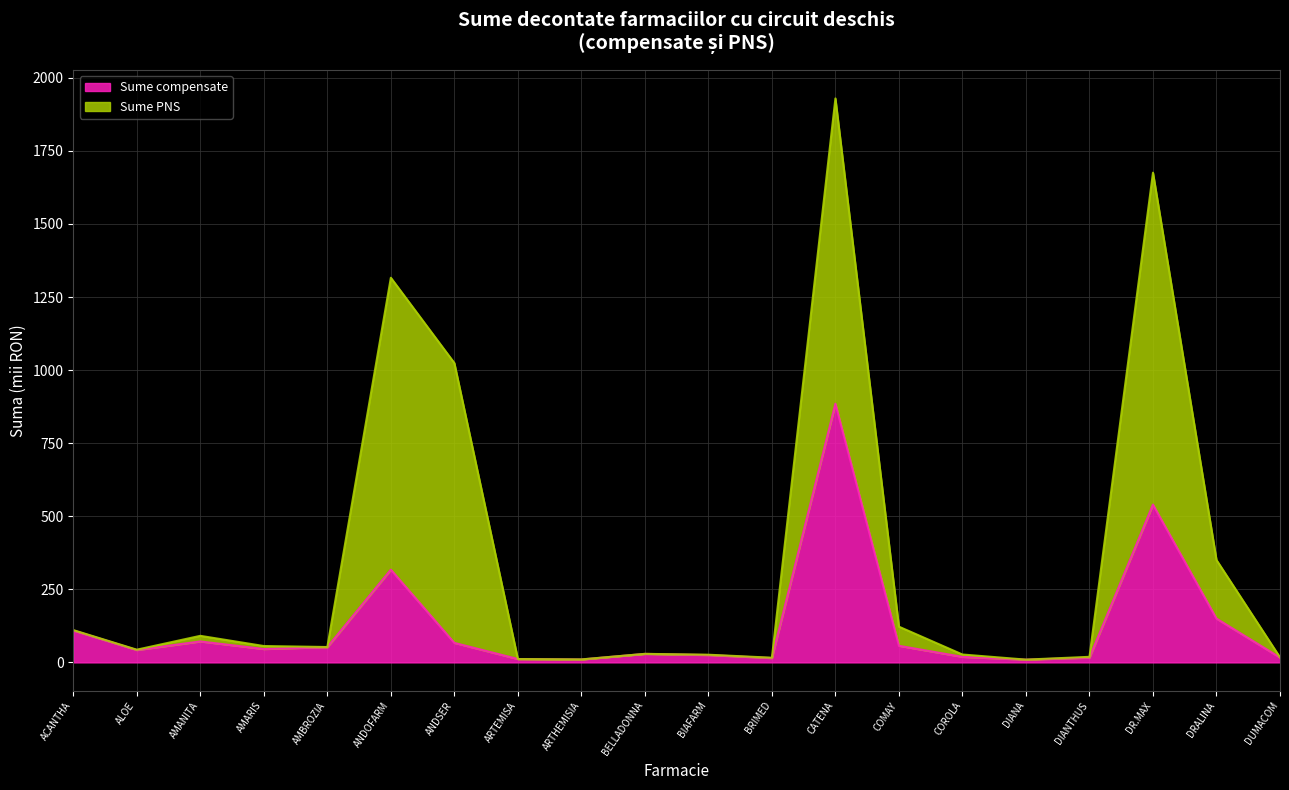

How many points are higher than both their immediate neighbors (excluding endpoints)?

5